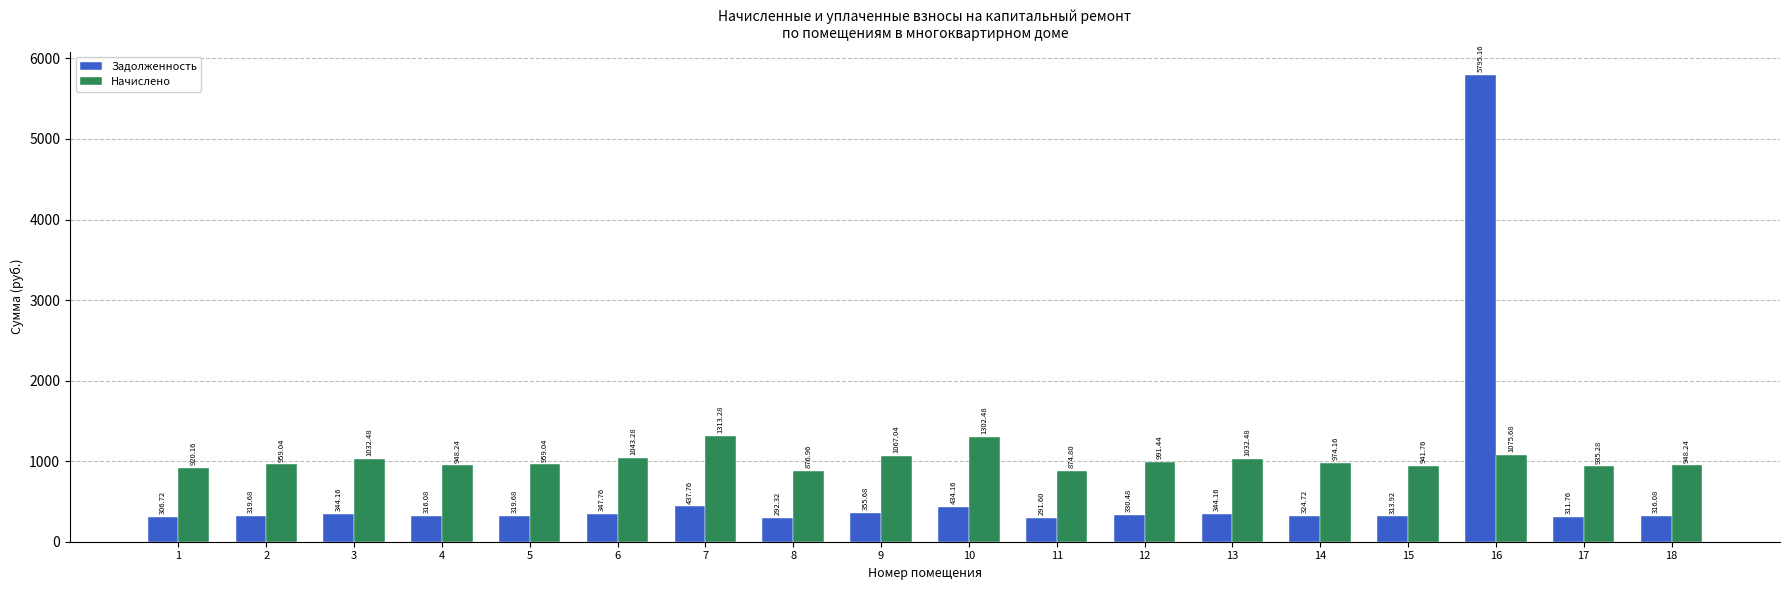

True or false: Начислено has a value of 461.4 at 8.

False